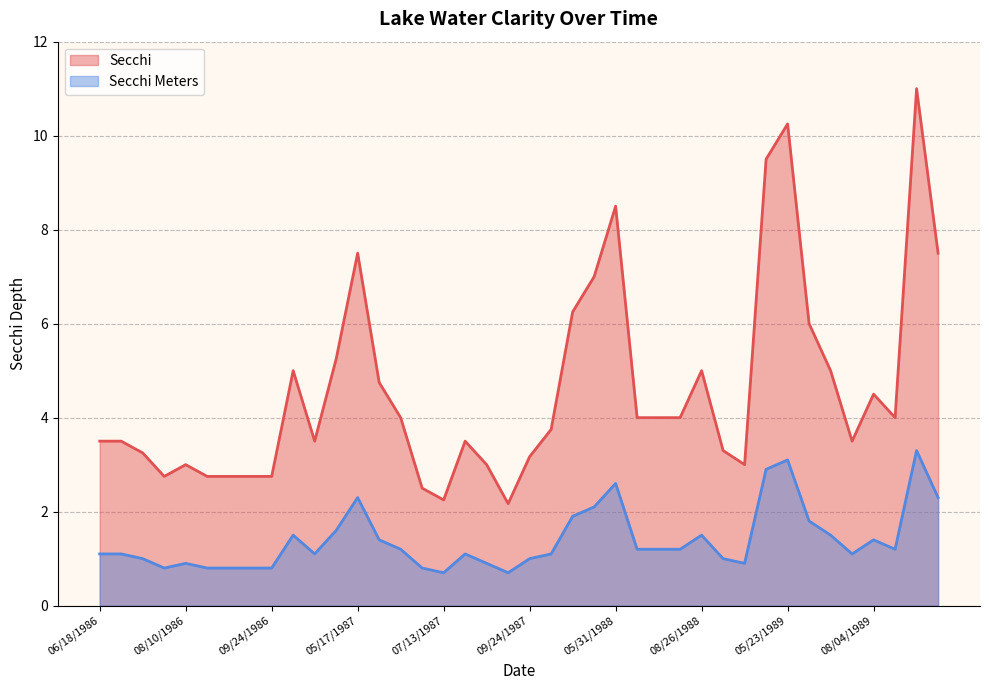

What is the value of the Secchi point at the 4th from the left?

2.8